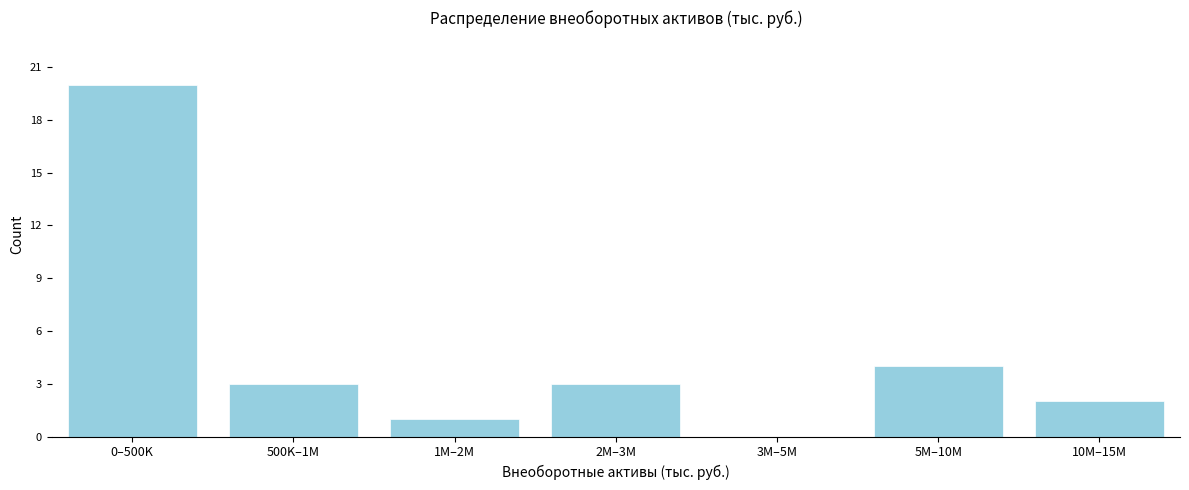

Reading left to right, transcribe all the data shown in this chart.

0–500K=20	500K–1M=3	1M–2M=1	2M–3M=3	3M–5M=0	5M–10M=4	10M–15M=2